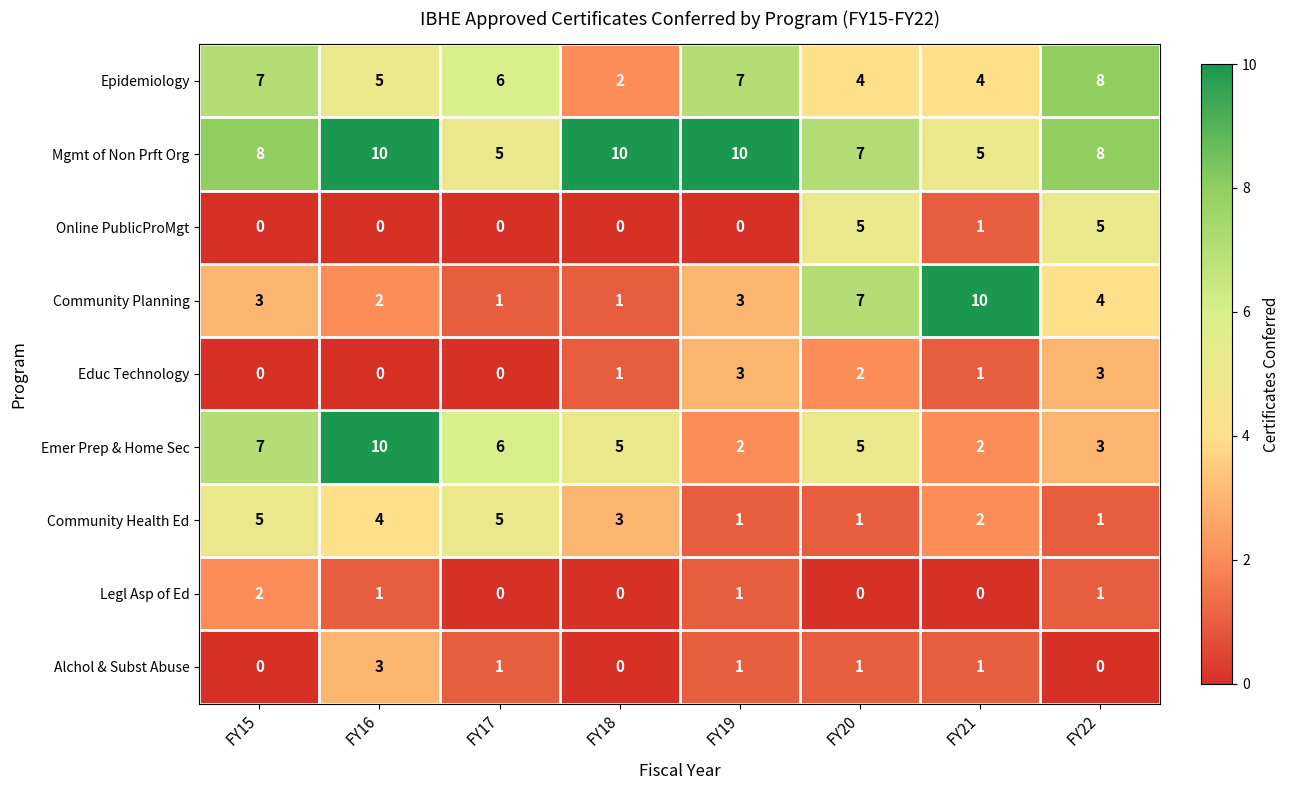

What is the approximate value of Community Planning at FY20?

7